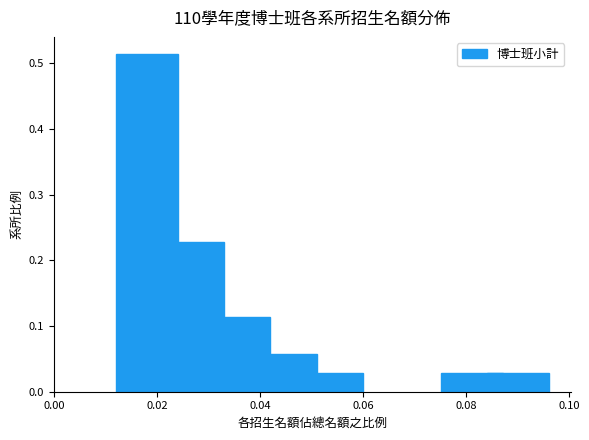

What is the greatest value displayed?

0.5